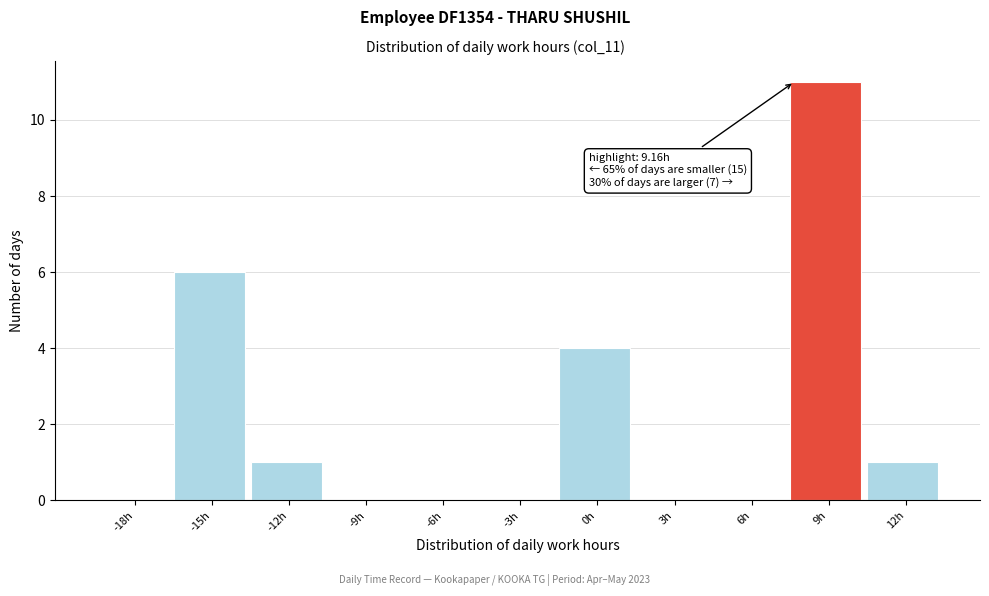

Reading left to right, list all the values displayed in this chart.

-18h=0	-15h=6	-12h=1	-9h=0	-6h=0	-3h=0	0h=4	3h=0	6h=0	9h=11	12h=1